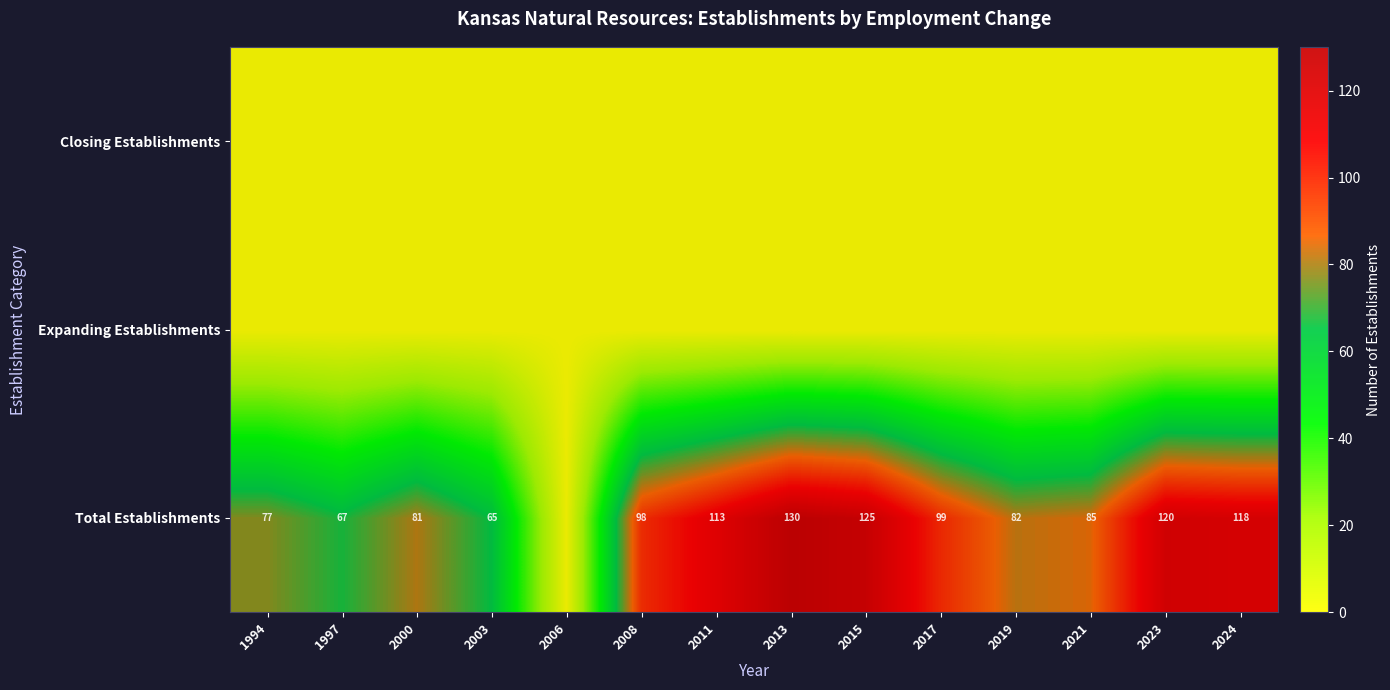

True or false: Total Establishments has a value of 99 at 2017.

True